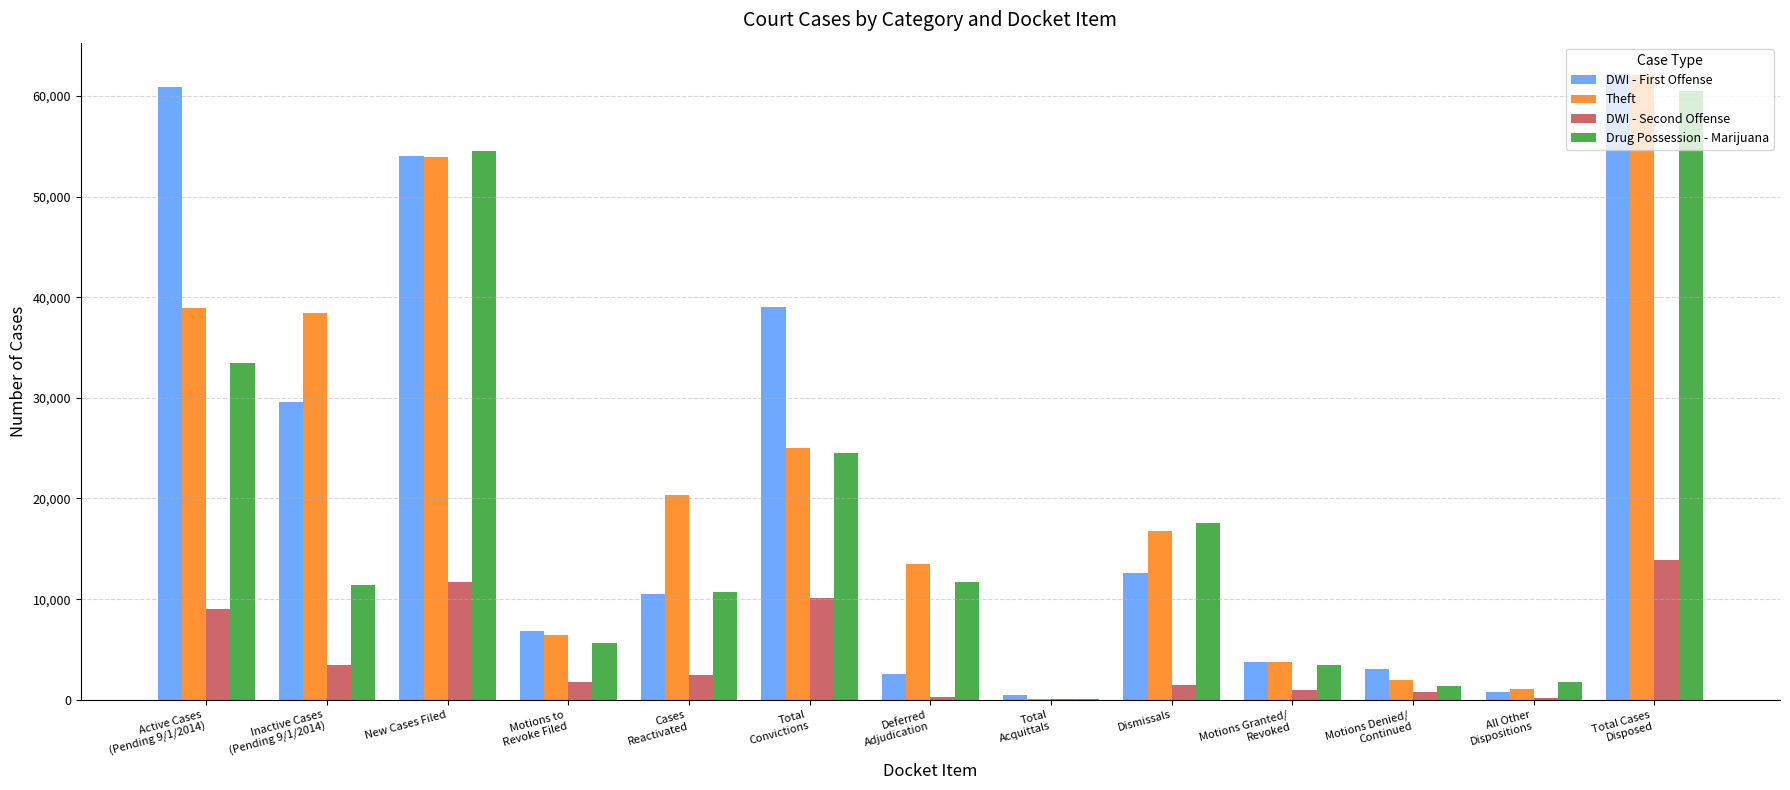

What is the total value across all series at Cases
Reactivated?

44054